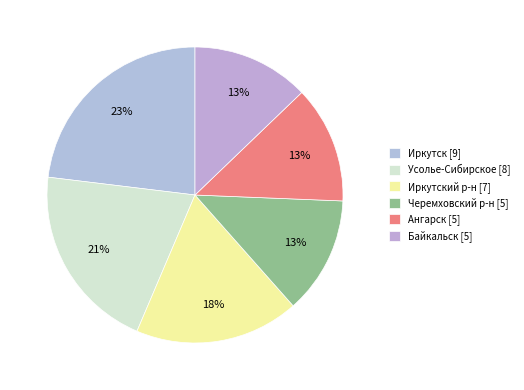

How many segments does this pie chart have?

6